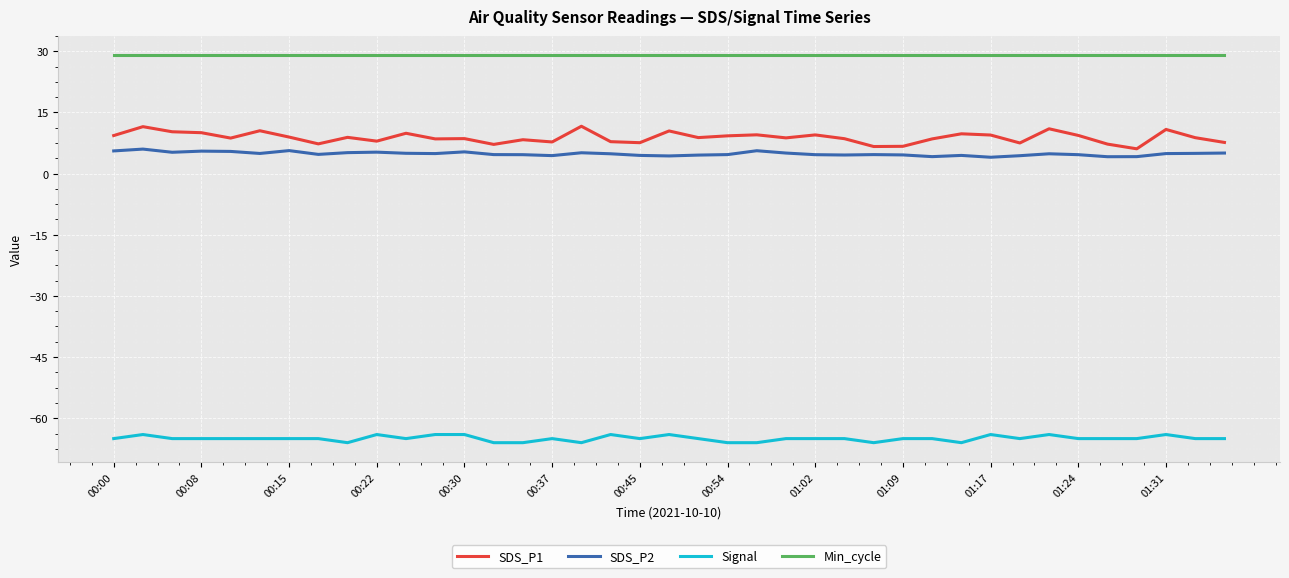

True or false: SDS_P2 and SDS_P1 cross at least once.

False